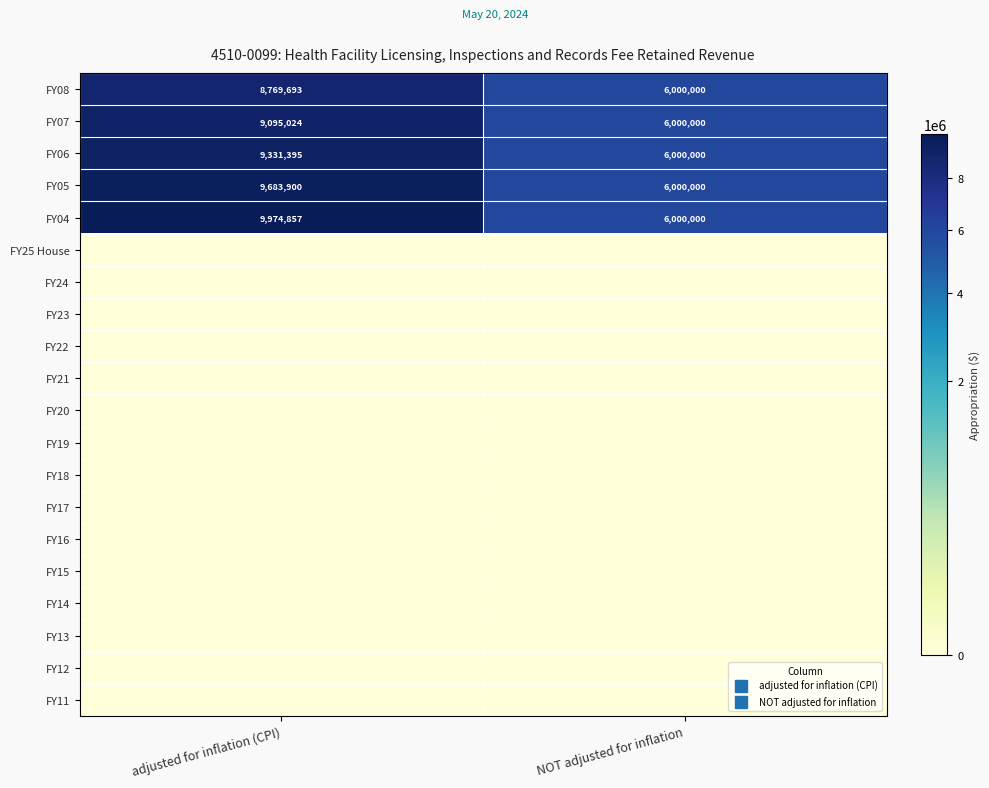

At how many categories does at least one series exceed 7043289?

1